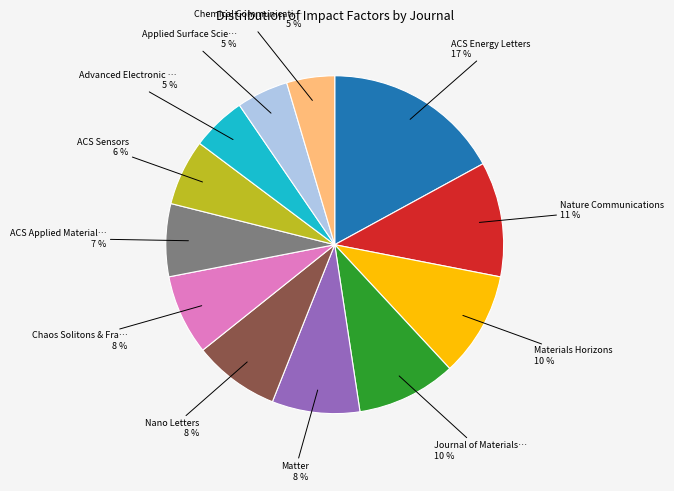

Is there a majority slice in this chart?

No